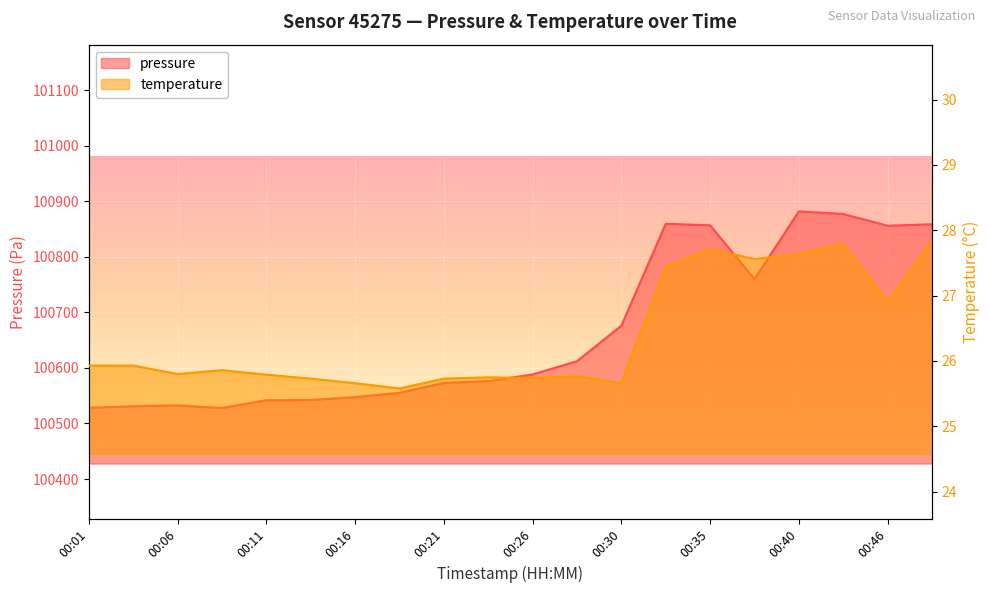

In temperature, how many points are lower than both neighbors (excluding endpoints)?

6